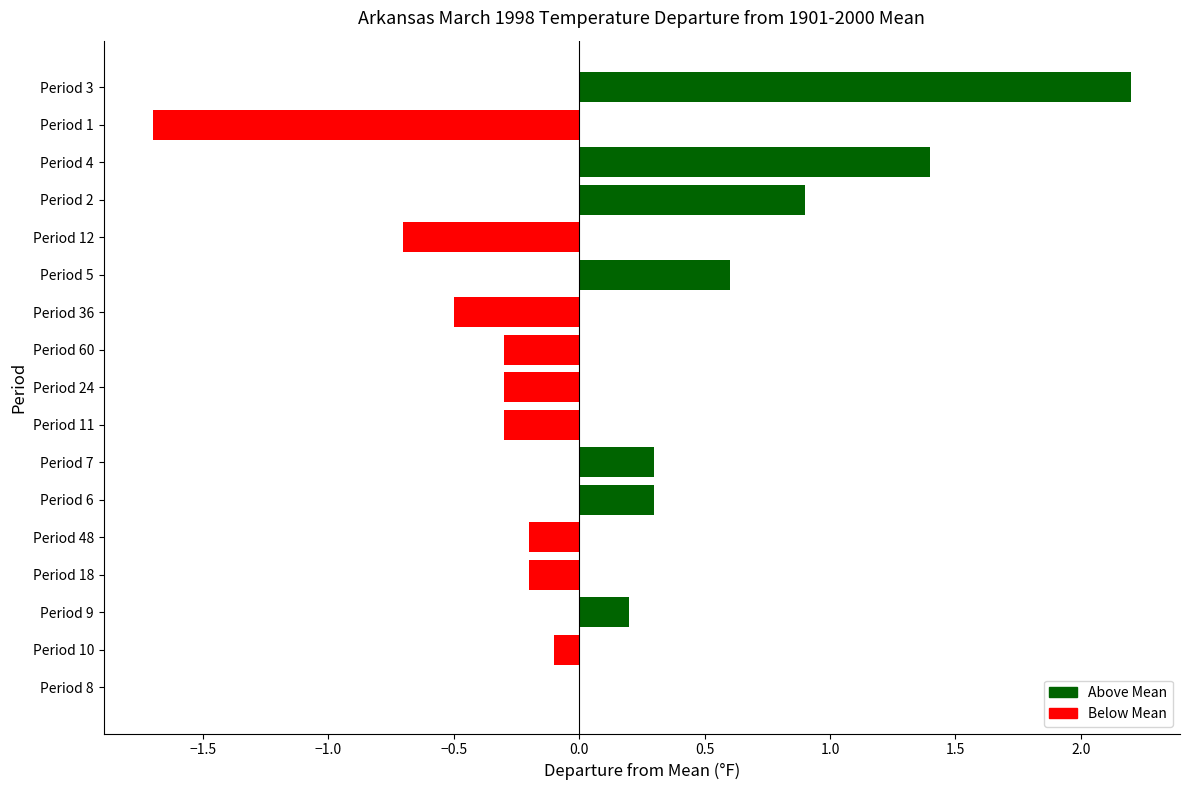

How many distinct data groups are displayed?

1